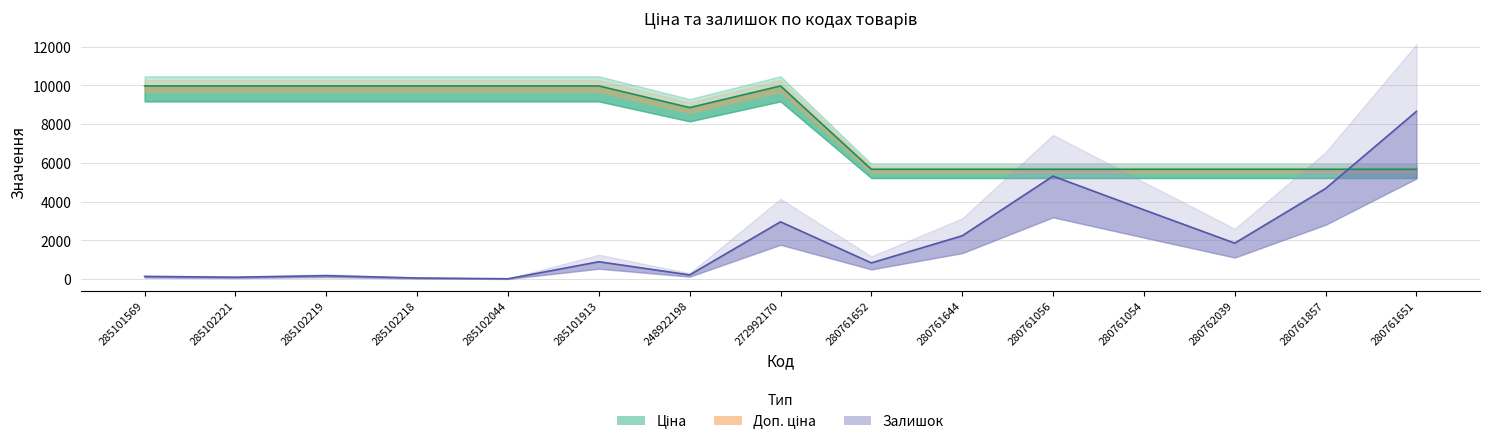

True or false: Ціна has a value of 5673.8 at 280761644.

True